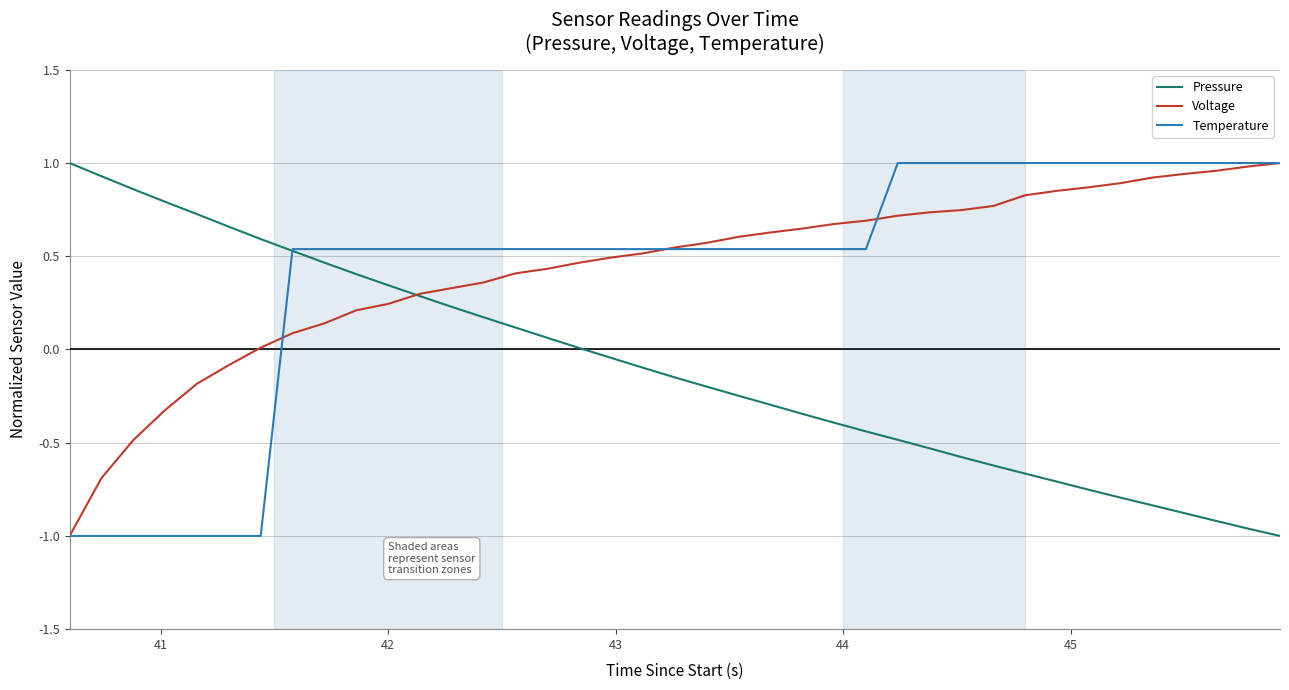

What are all the series names shown in the legend?

Pressure, Voltage, Temperature